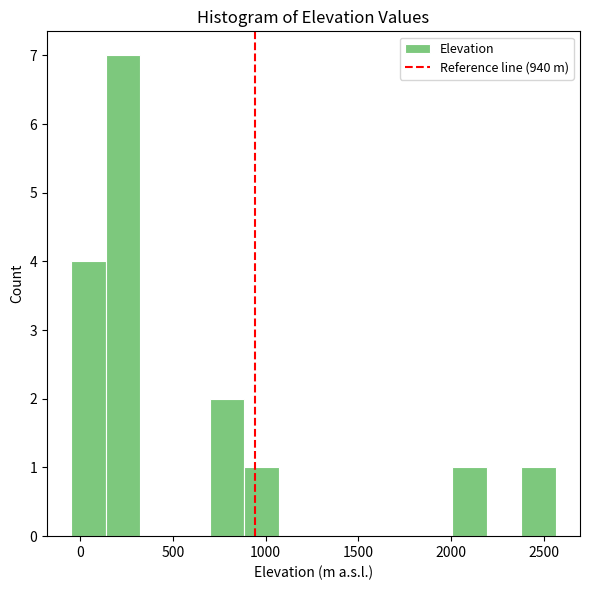

Around what value on the x-axis is the tallest bar? Give the approximate position of its centre, as read against the axis.

250